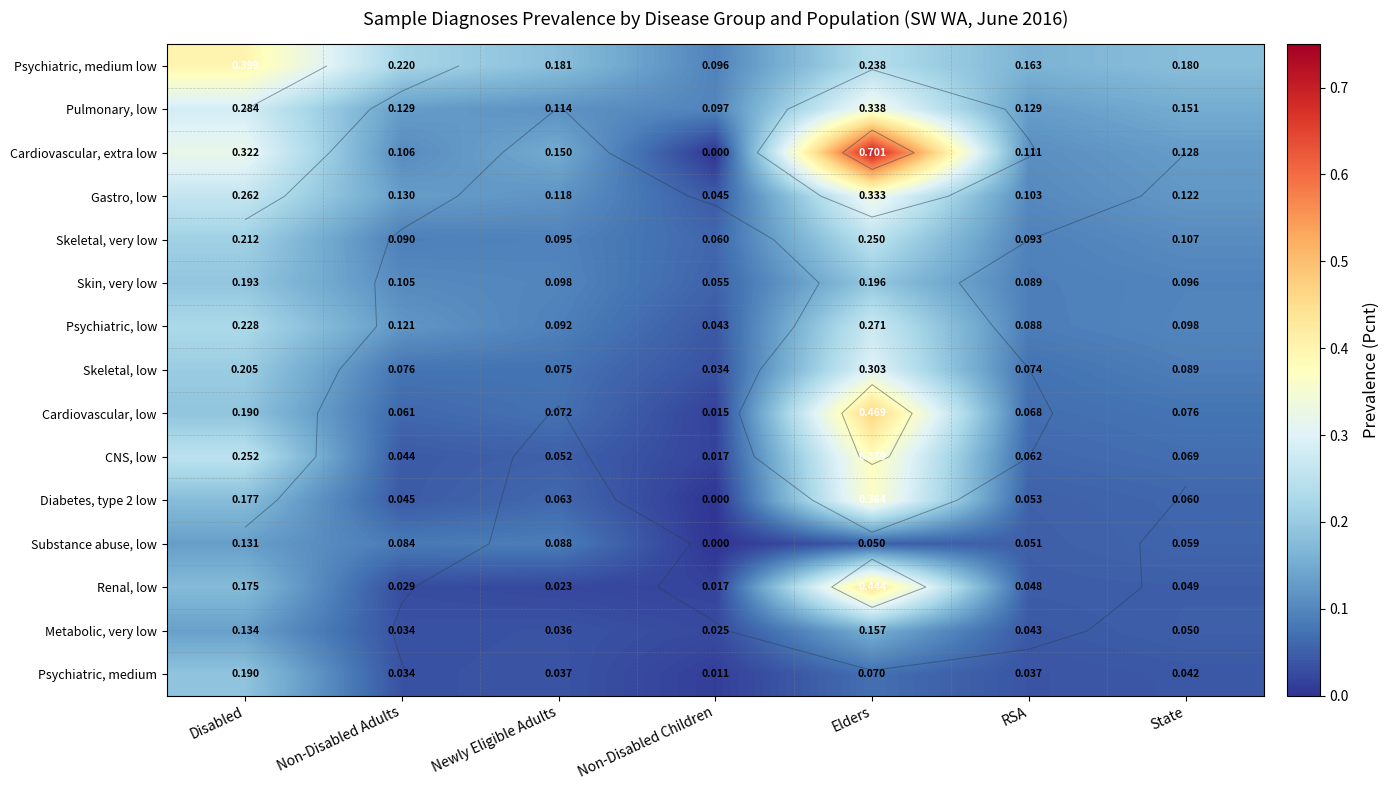

At which label is Cardiovascular, low closest to 0?

Non-Disabled Children